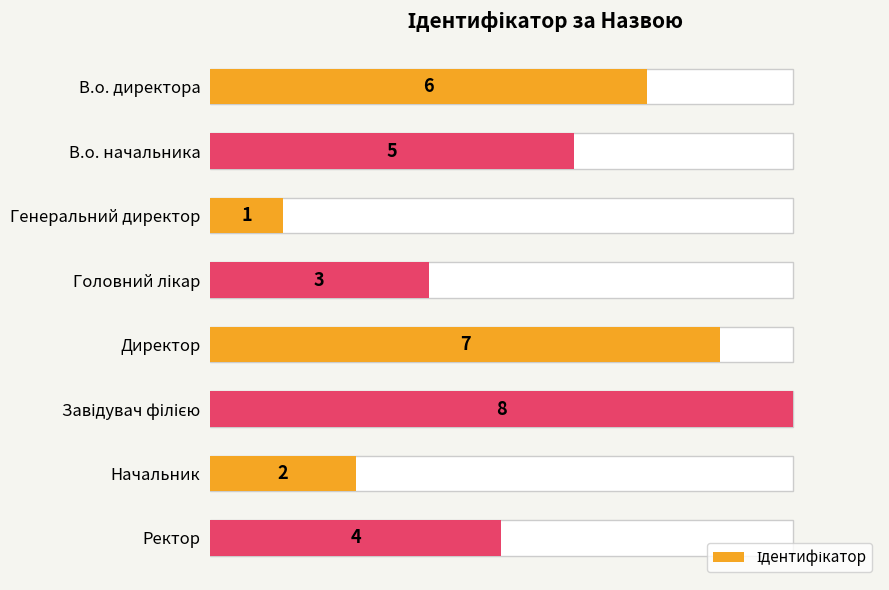

True or false: the data shows 2 at Начальник.

True